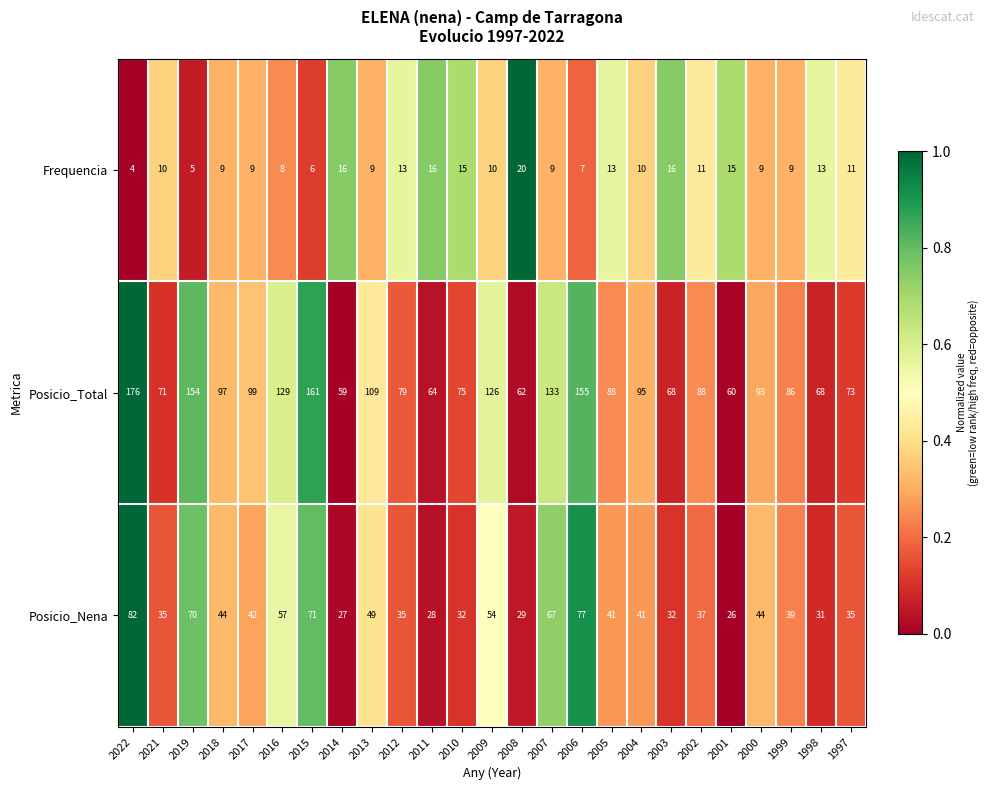

What is the average value of the Posicio_Nena series?

45